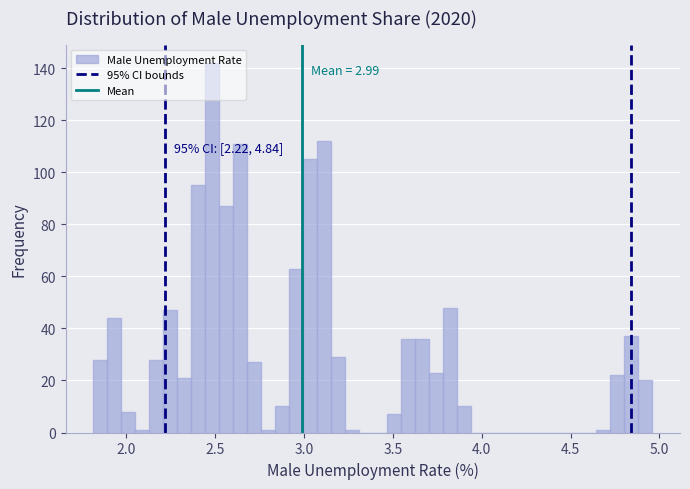

Around what value on the x-axis is the tallest bar? Give the approximate position of its centre, as read against the axis.

2.50